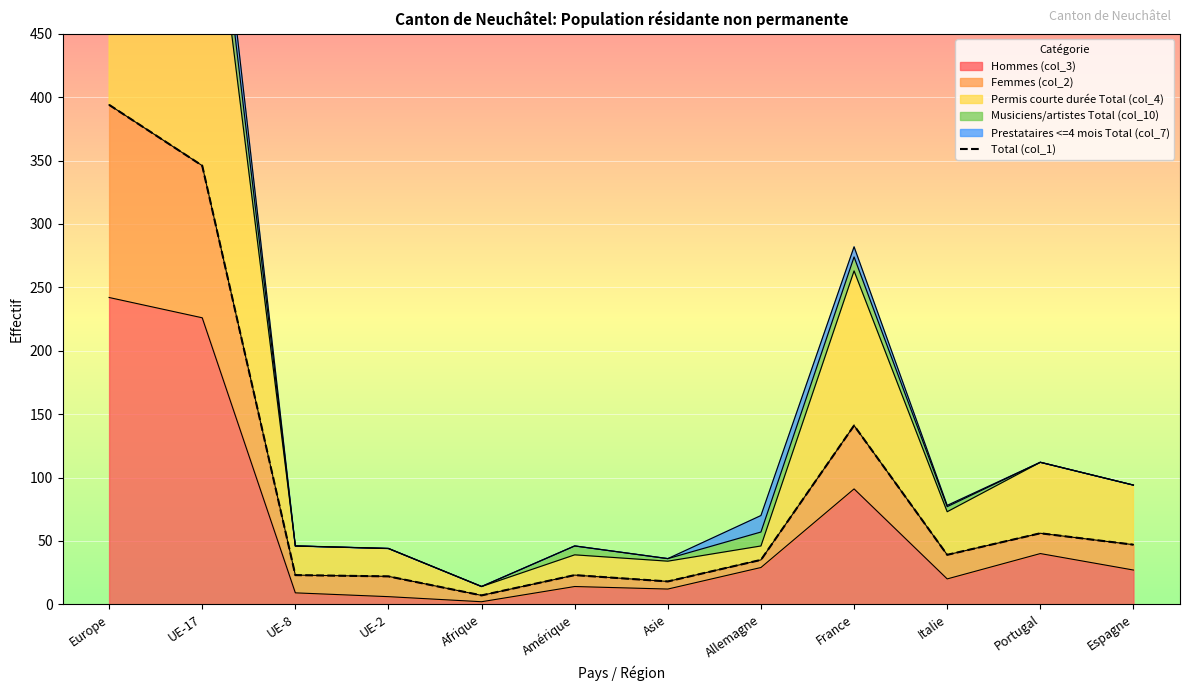

Reading right to left, extract all data points from this chart.

Espagne=47	Portugal=56	Italie=39	France=141	Allemagne=35	Asie=18	Amérique=23	Afrique=7	UE-2=22	UE-8=23	UE-17=346	Europe=394